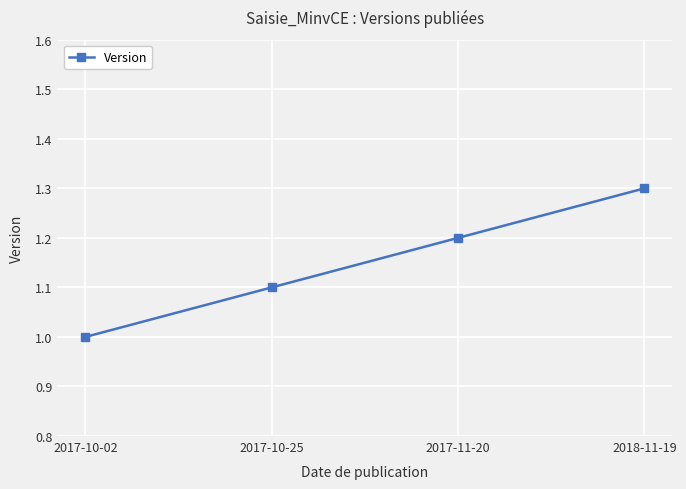

What position from the left is 2017-11-20?

3